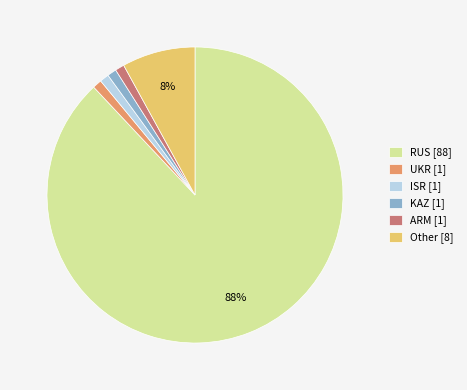

To the nearest percent, what is the average slice percentage?

17%